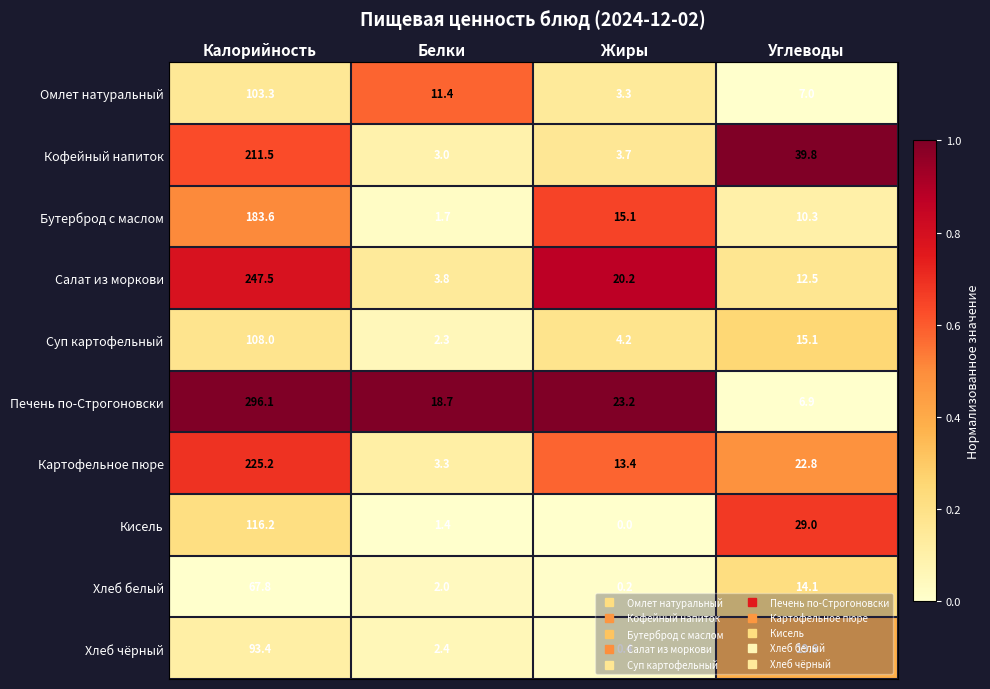

Which category has the highest value across all series?

Калорийность